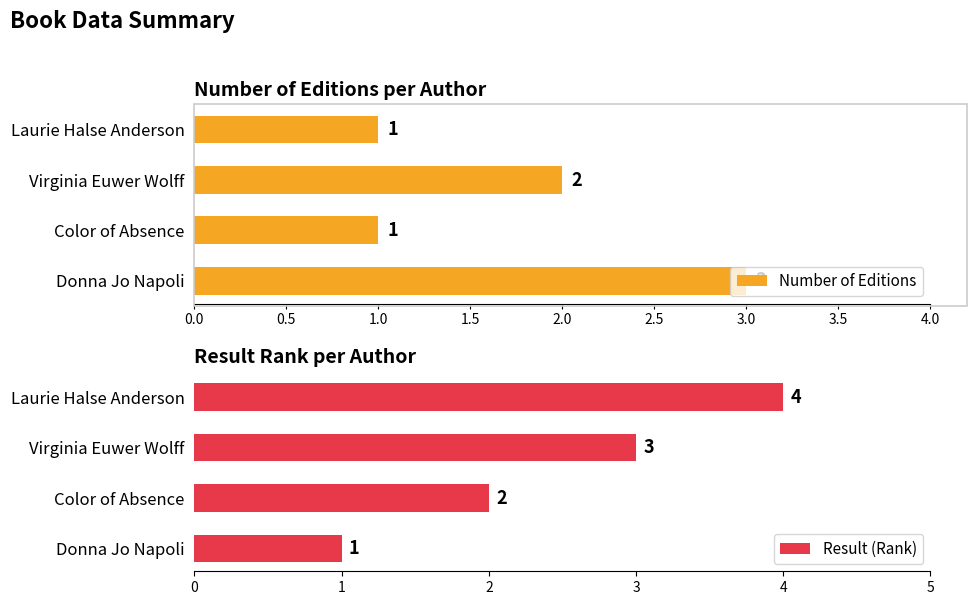

How many Number of Editions values are between 1 and 3?

4